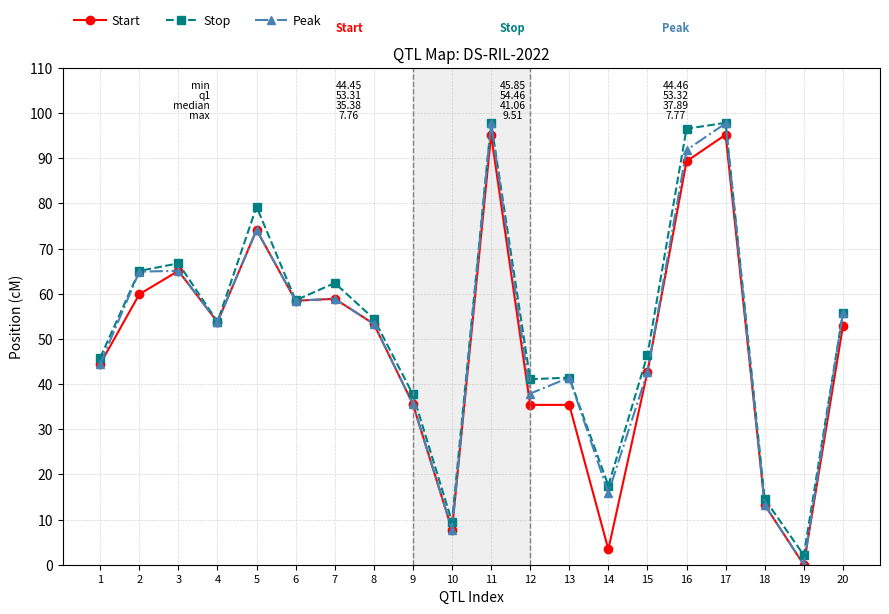

What are all the series names shown in the legend?

Start, Stop, Peak